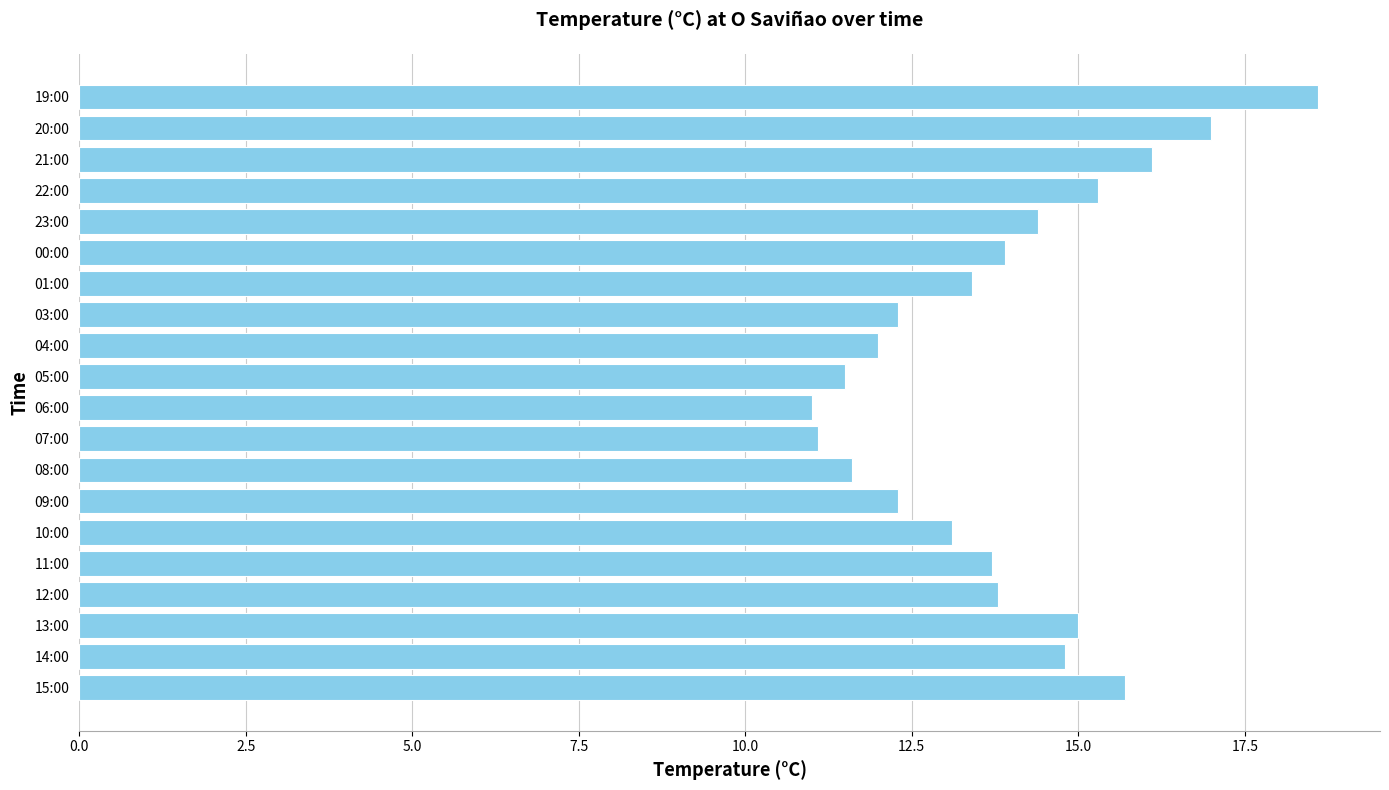

Does the chart contain any negative values?

No